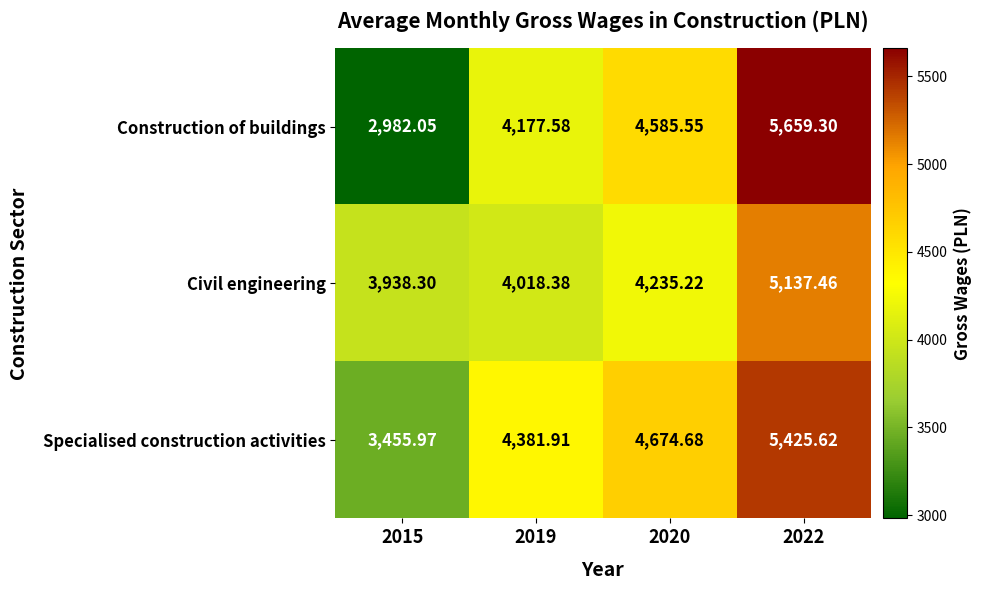

Which series has the largest total across all categories?

Specialised construction activities